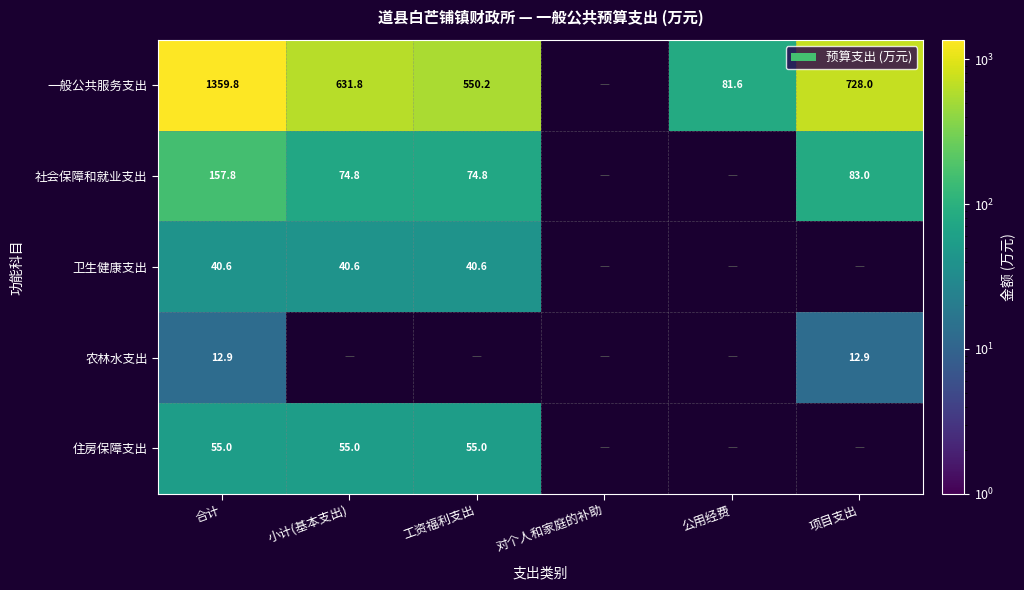

What is the maximum value shown in the chart?

1359.8